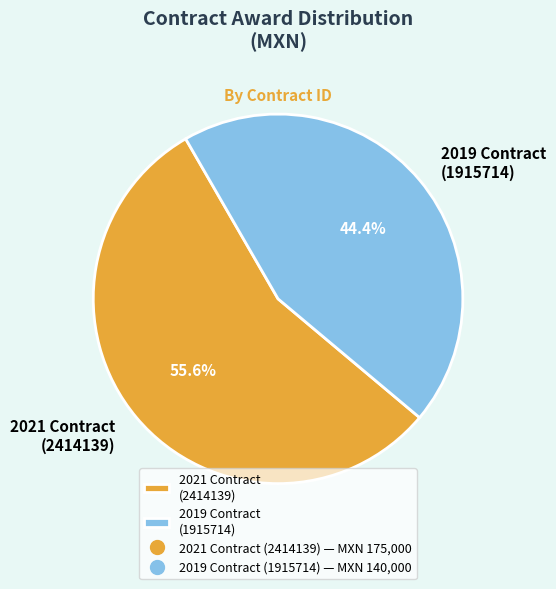

Does any single category account for the majority?

Yes